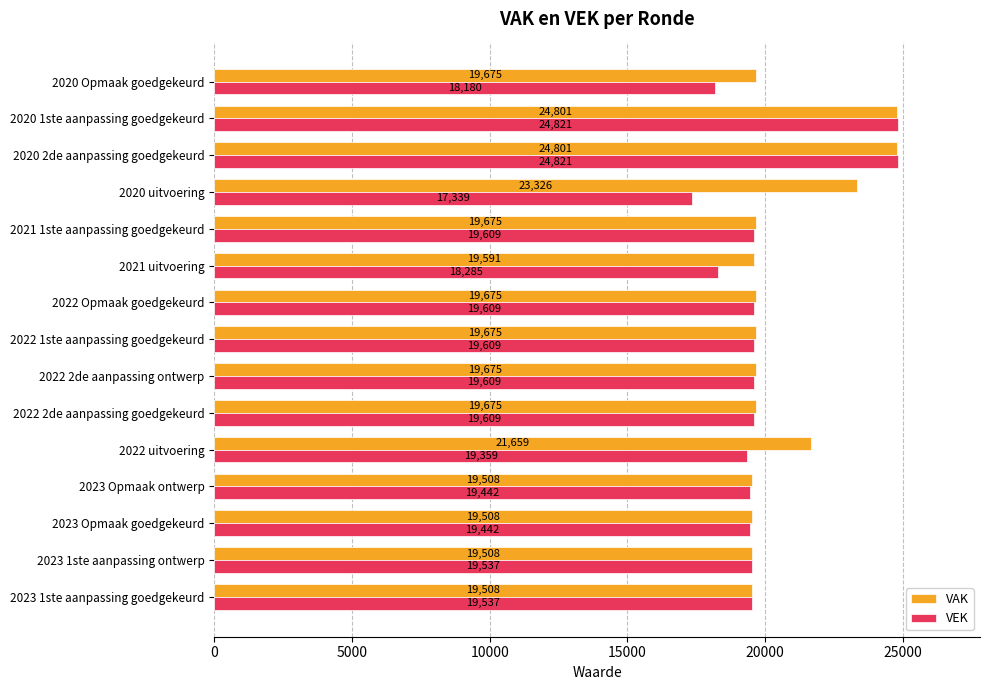

The VAK series shows 19508 at 2023 Opmaak ontwerp. True or false?

True